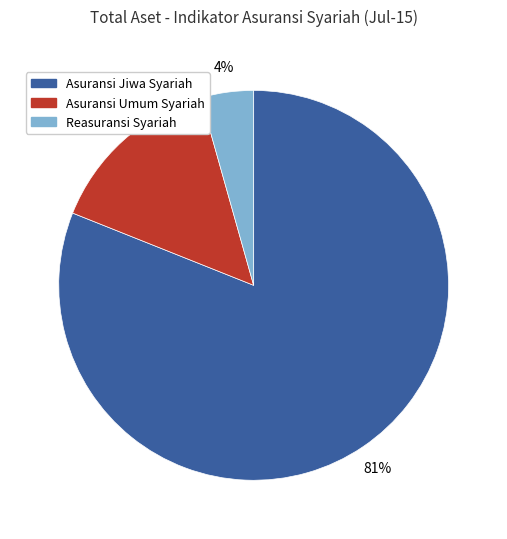

Combined, do Asuransi Umum Syariah and Reasuransi Syariah account for over 50%?

No